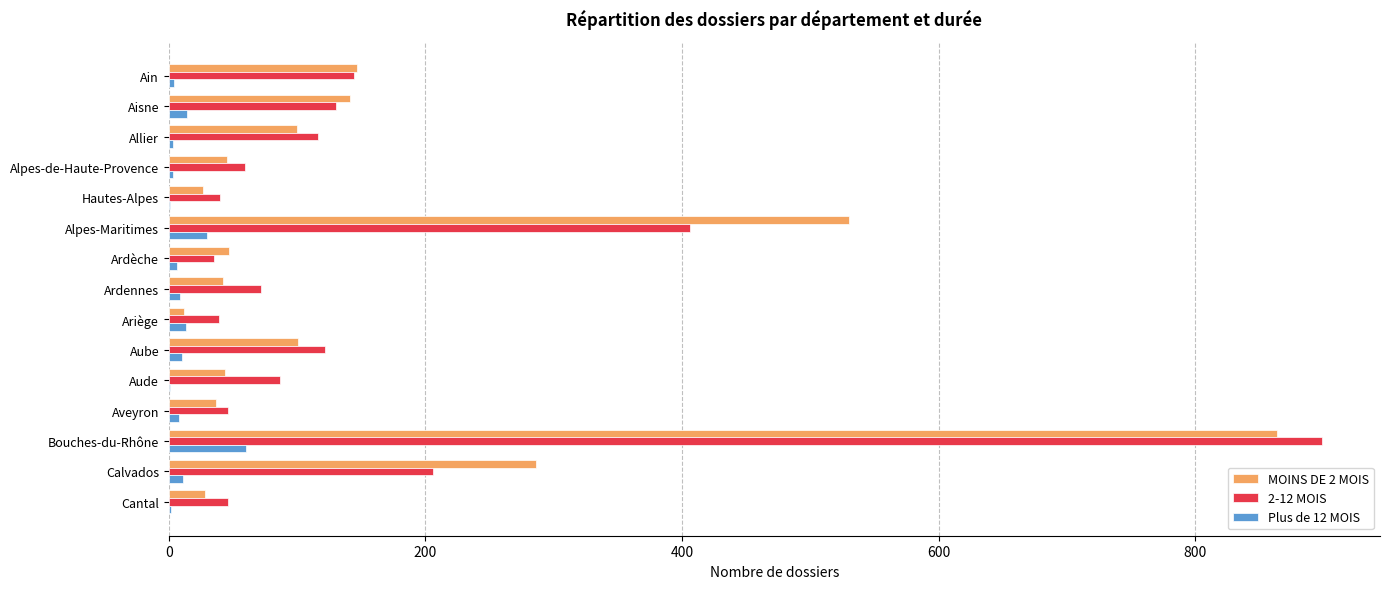

Which category has the highest value in the Plus de 12 MOIS series?

Bouches-du-Rhône